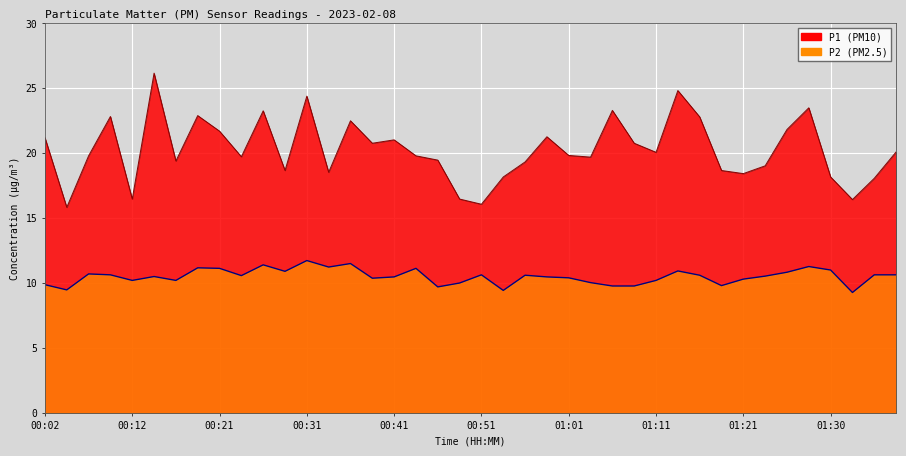

What is the sum of the P1 values at 01:08 and 01:36?

38.8